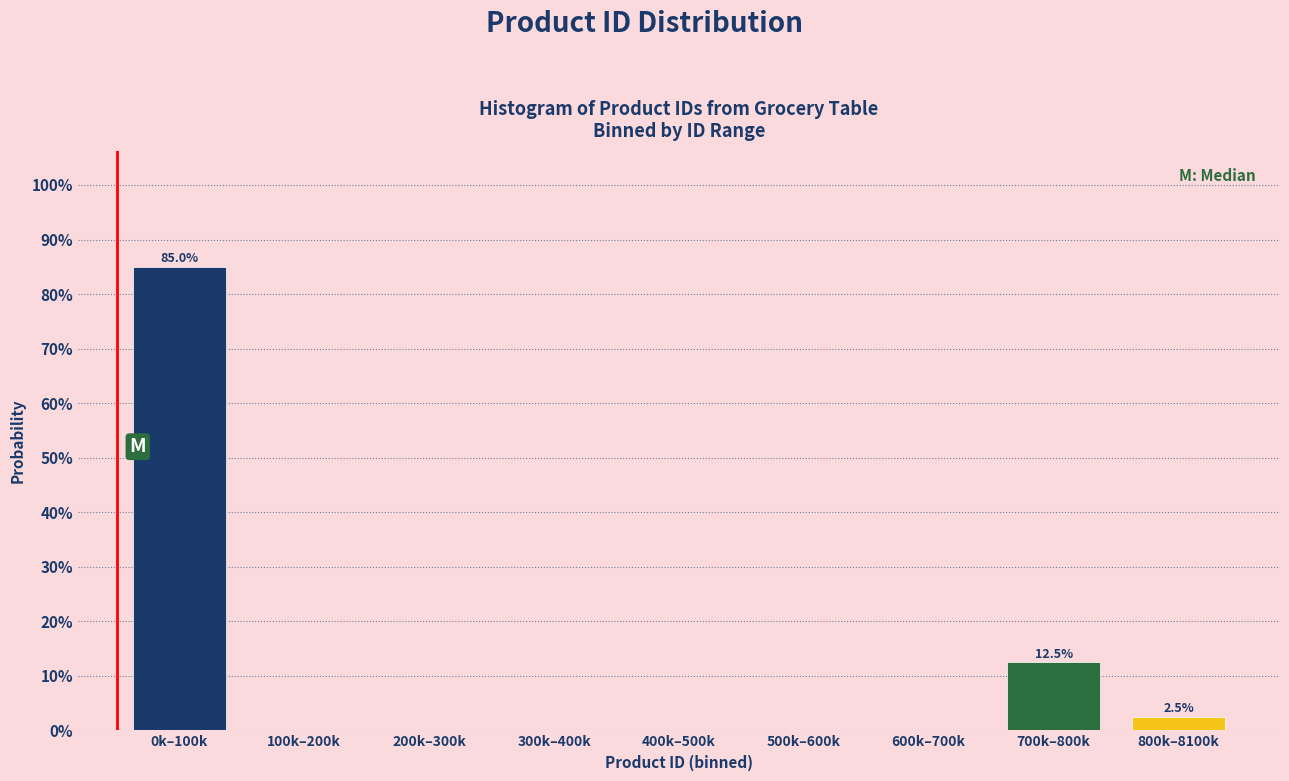

Reading right to left, transcribe all the data shown in this chart.

800k–8100k=2.5	700k–800k=12.5	600k–700k=0.0	500k–600k=0.0	400k–500k=0.0	300k–400k=0.0	200k–300k=0.0	100k–200k=0.0	0k–100k=85.0